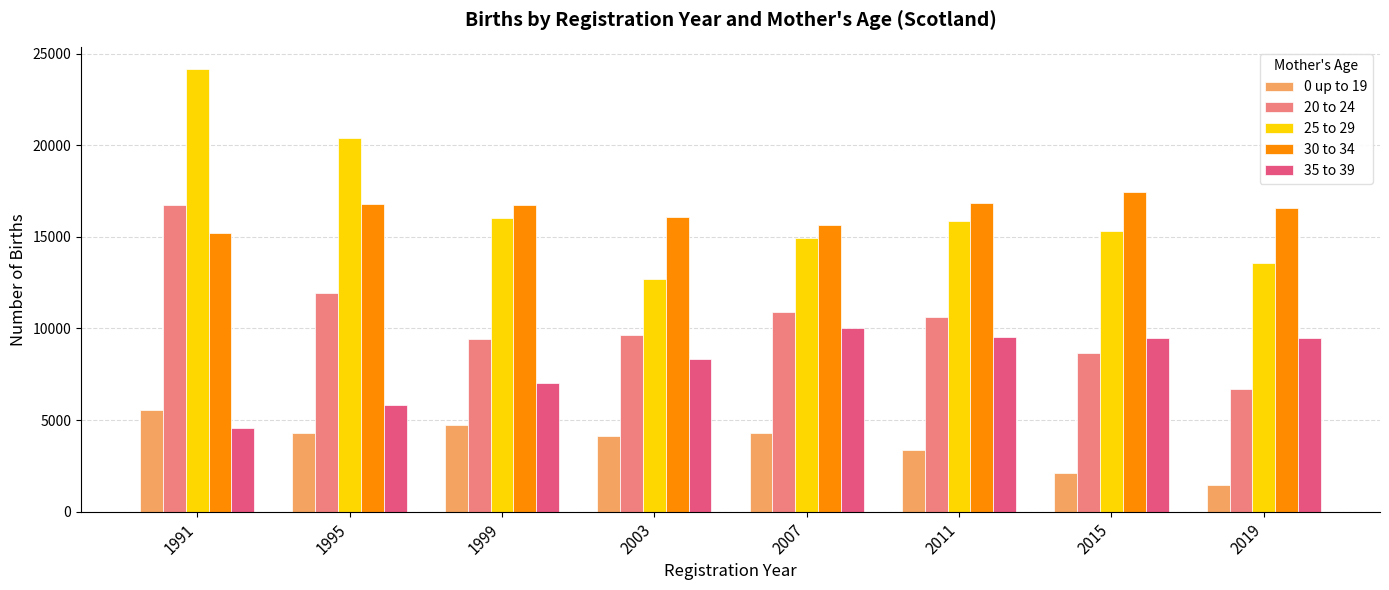

What is the maximum value for 0 up to 19?

5523